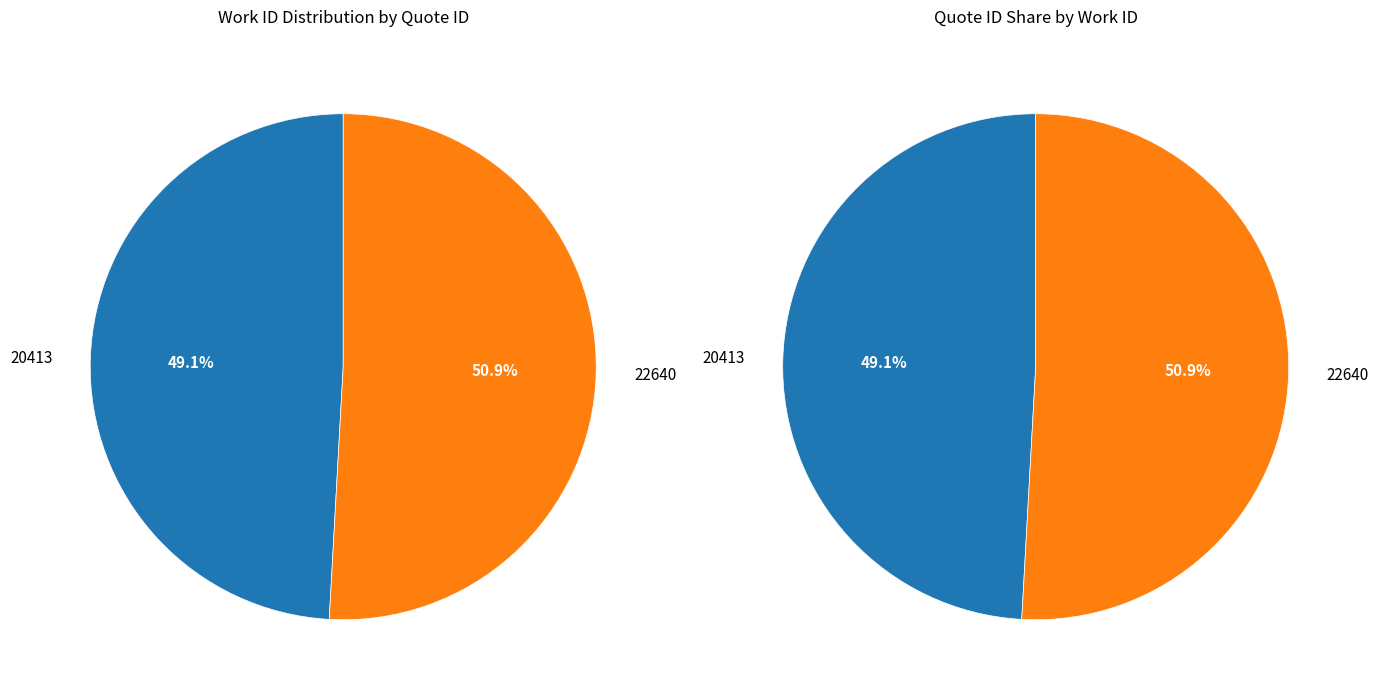

How many segments does this pie chart have?

2